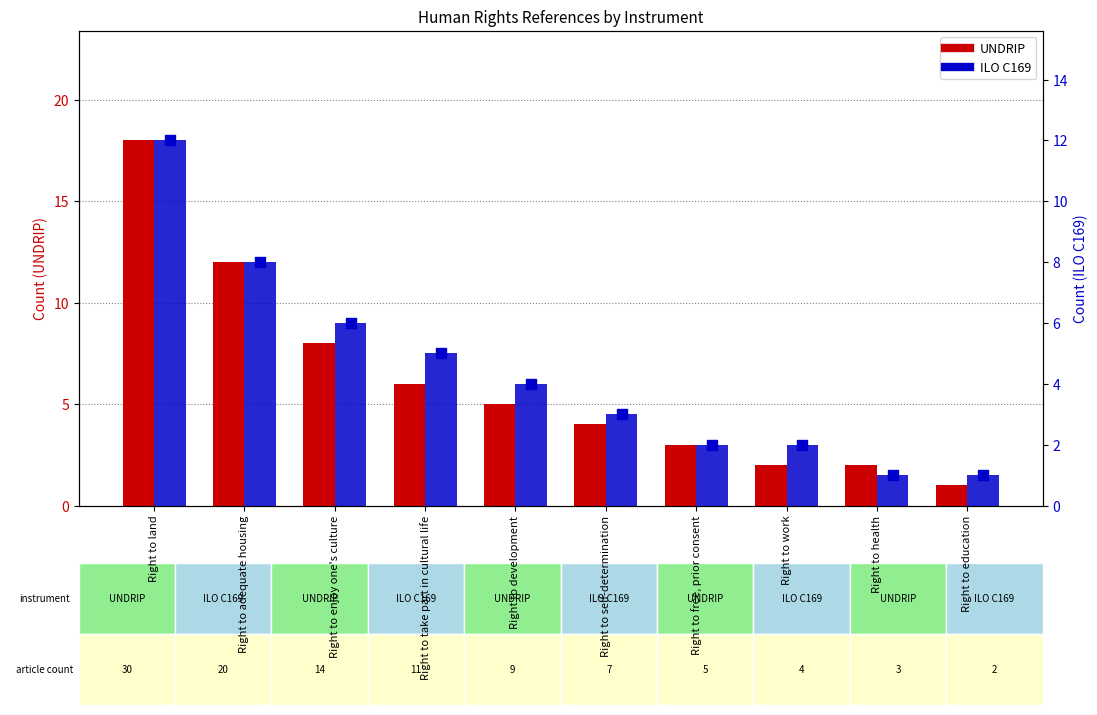

What is the total value across all series at Right to take part in cultural life?

11